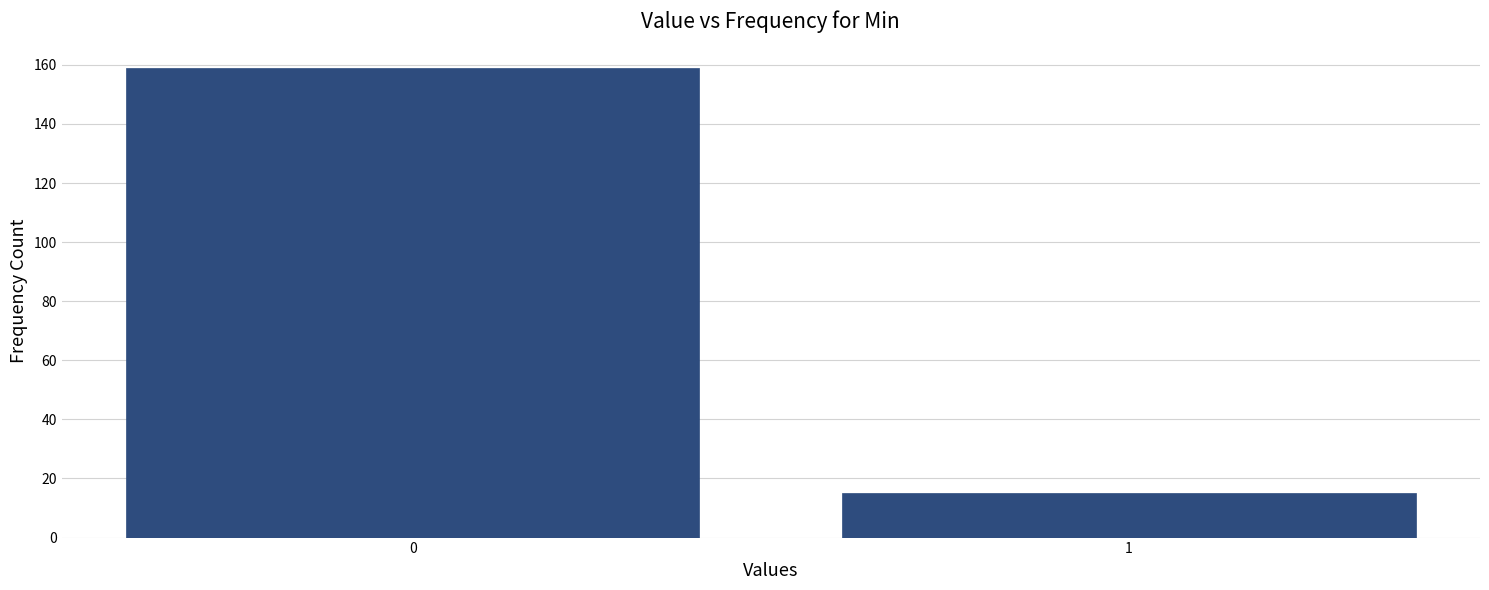

Reading left to right, what are all the values shown in this chart?

159	15